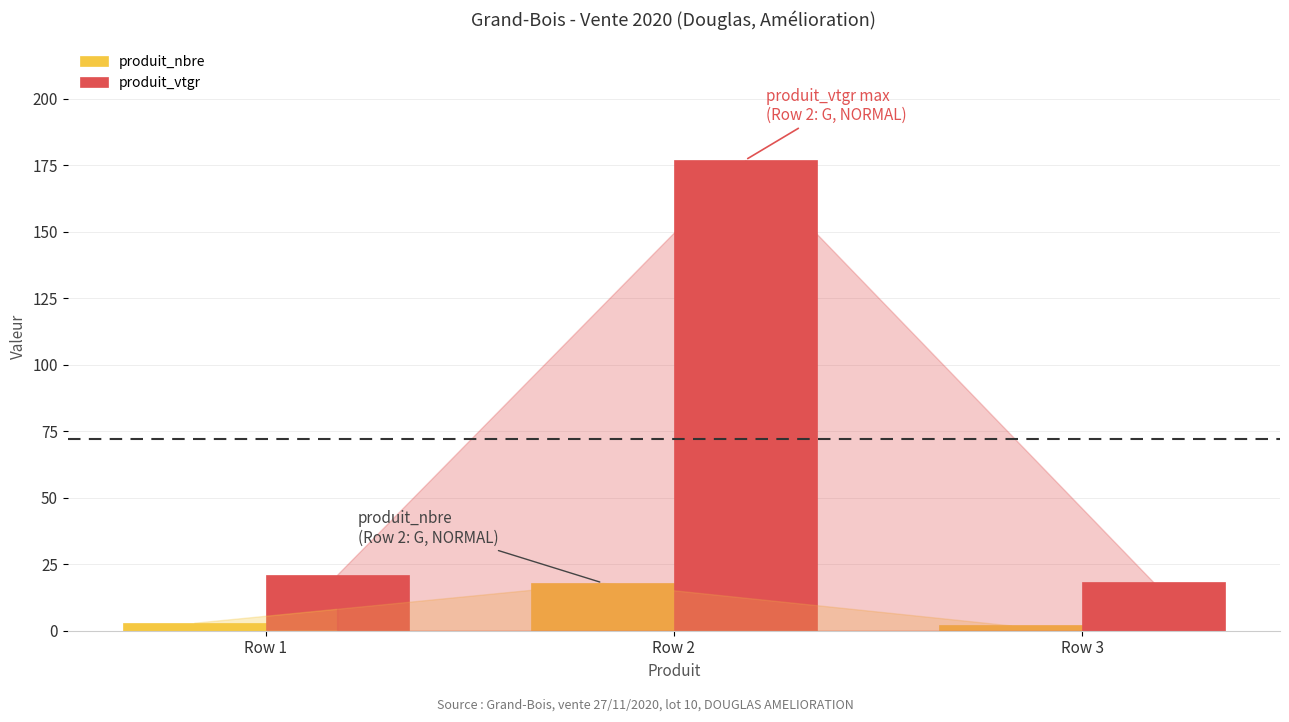

How many bars are there in total?

6